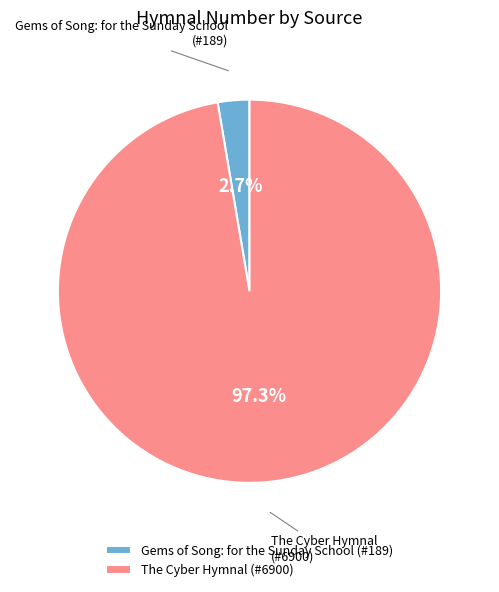

To the nearest percent, what is the average slice percentage?

50%